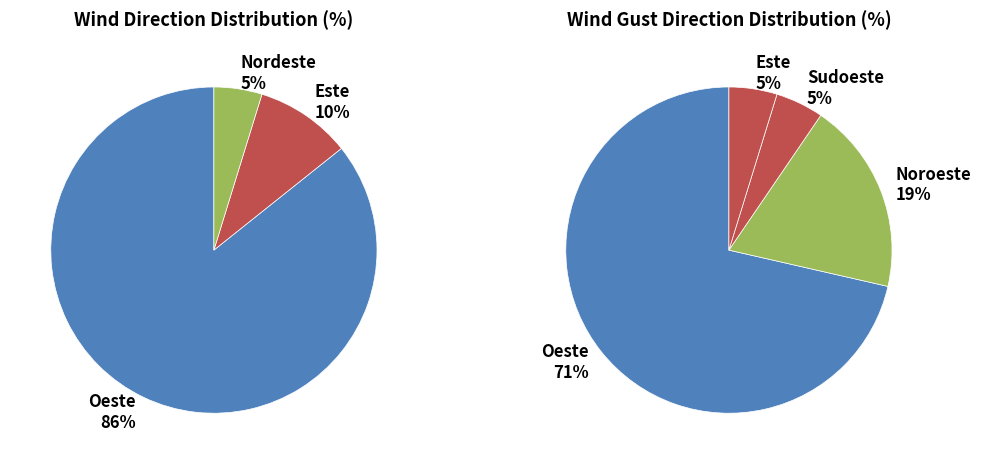

How many segments does this pie chart have?

5